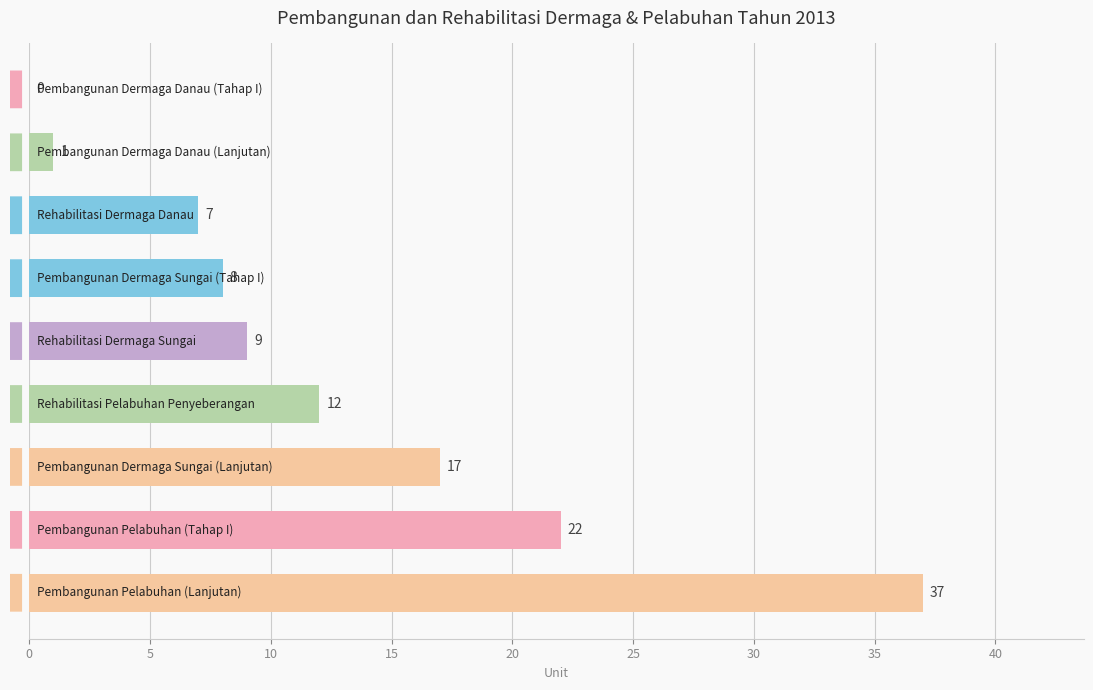

What is the maximum value shown in the chart?

37